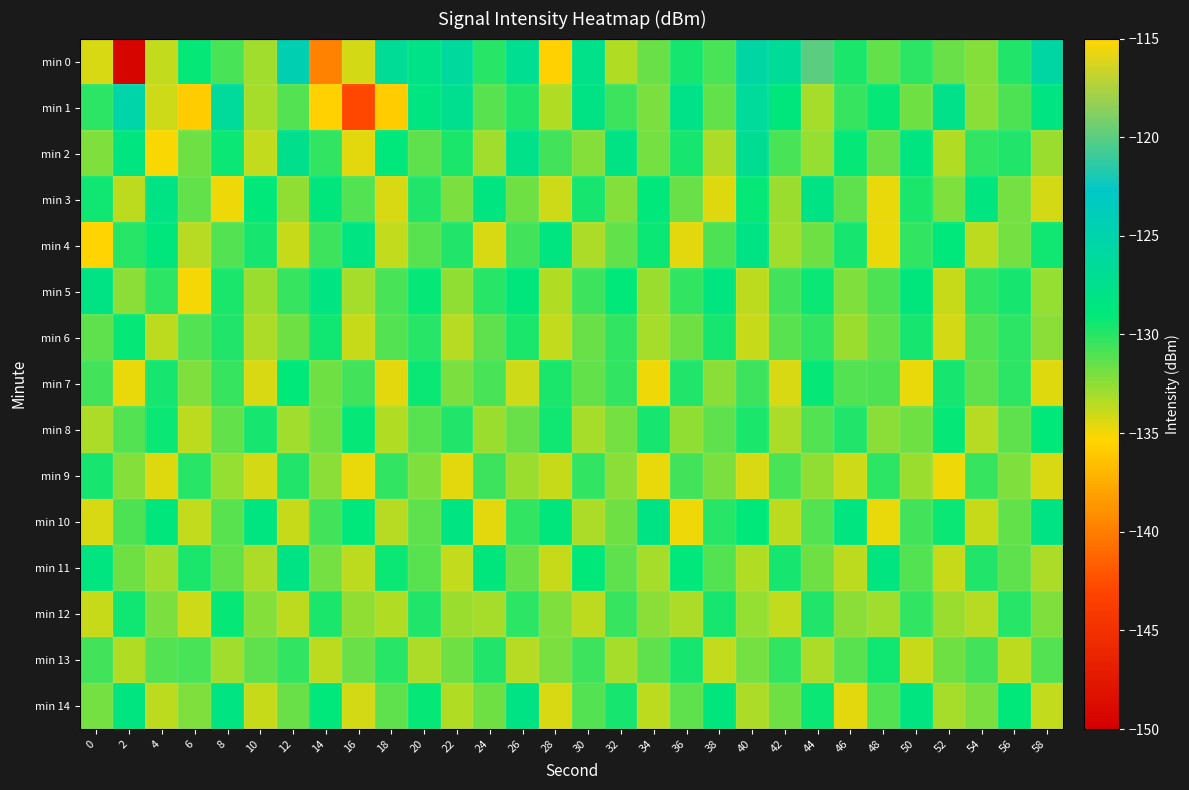

Between 22 and 38, which is larger?

22